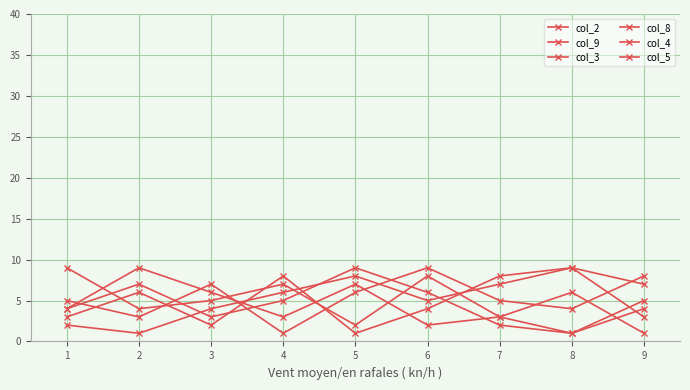

How many values in the col_9 series are below 4?

4